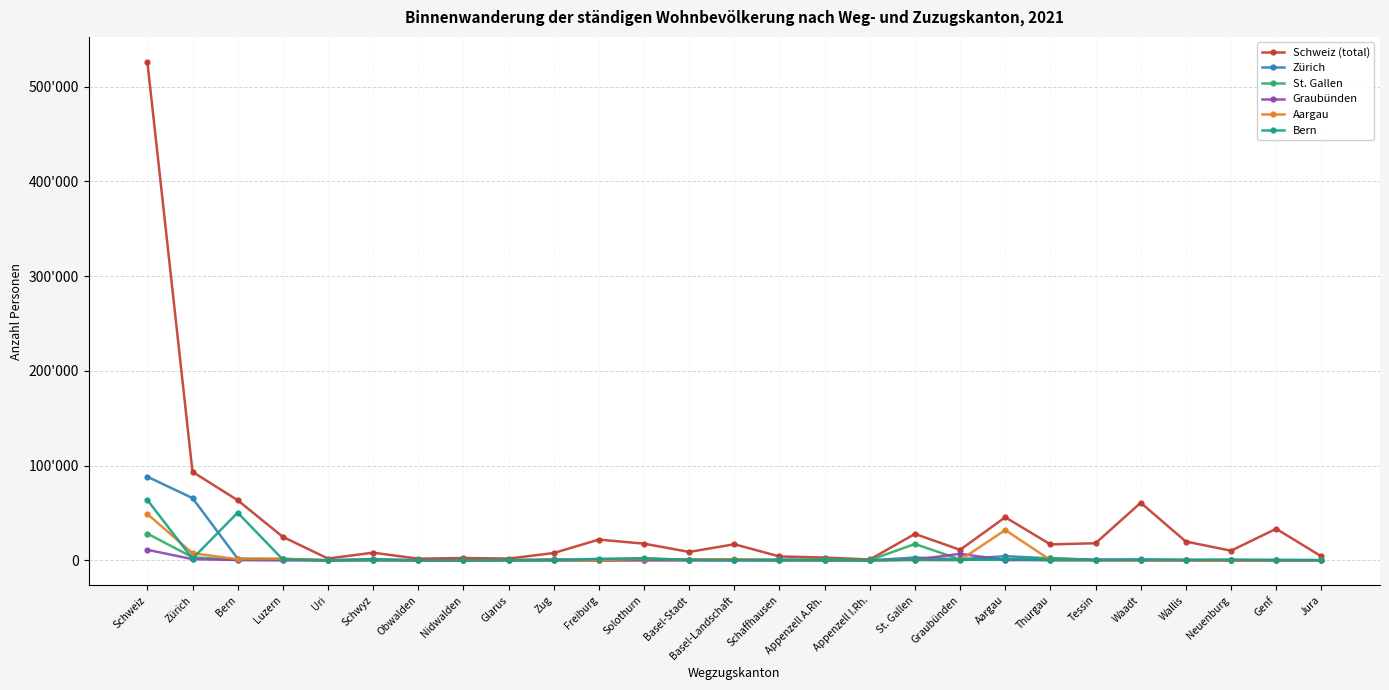

What are all the series names shown in the legend?

Schweiz (total), Zürich, St. Gallen, Graubünden, Aargau, Bern